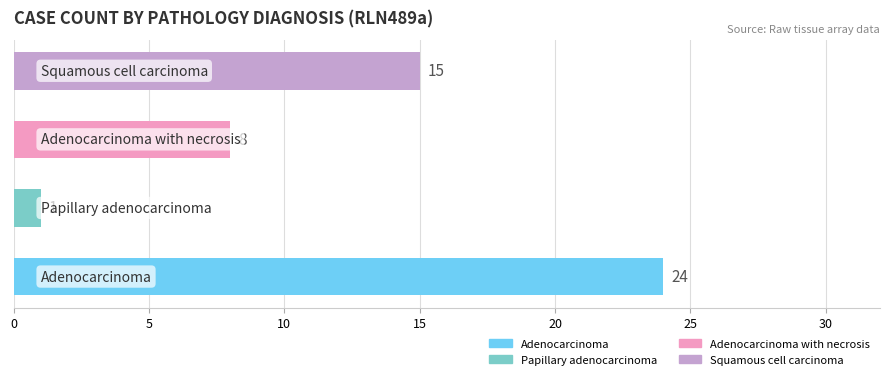

What is the sum of all values?

48